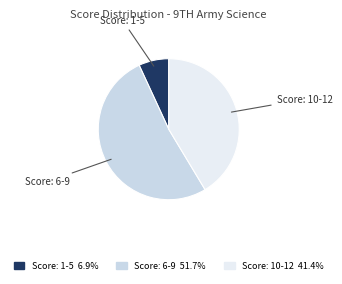

Is there a majority slice in this chart?

Yes